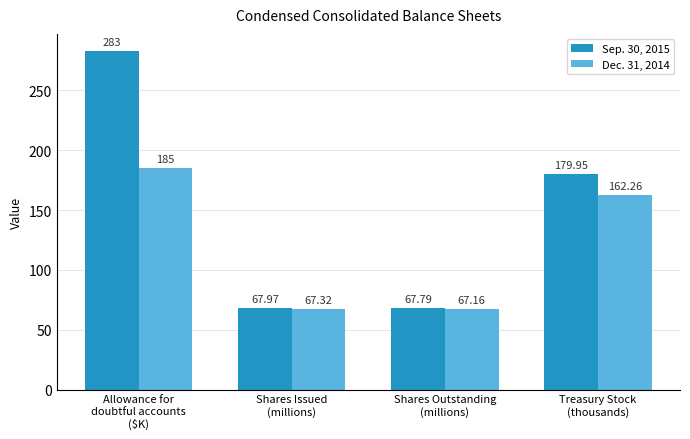

How many categories are shown in the chart?

4